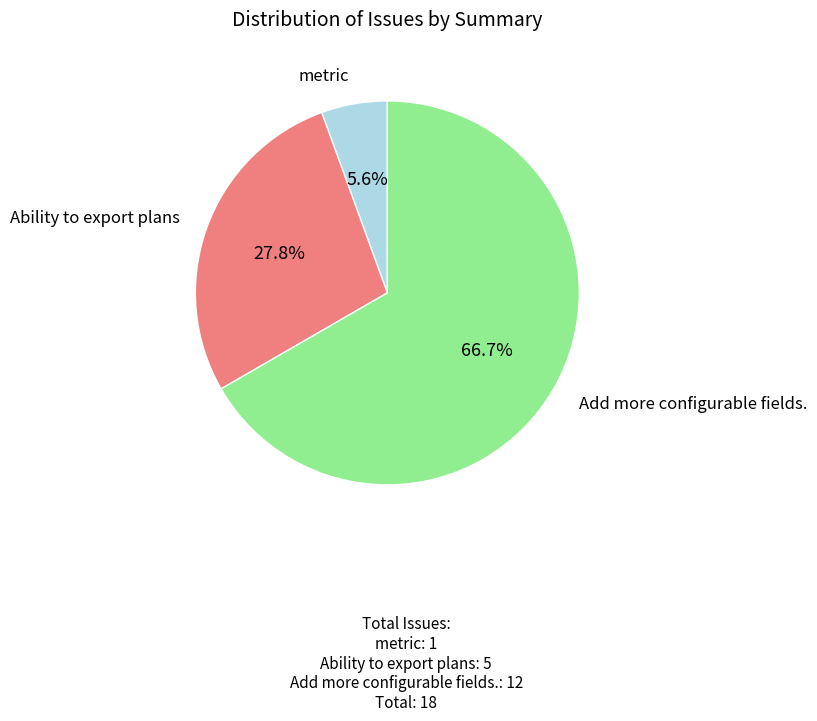

What is the ratio of the value at Add more configurable fields. to the value at Ability to export plans?

2.4